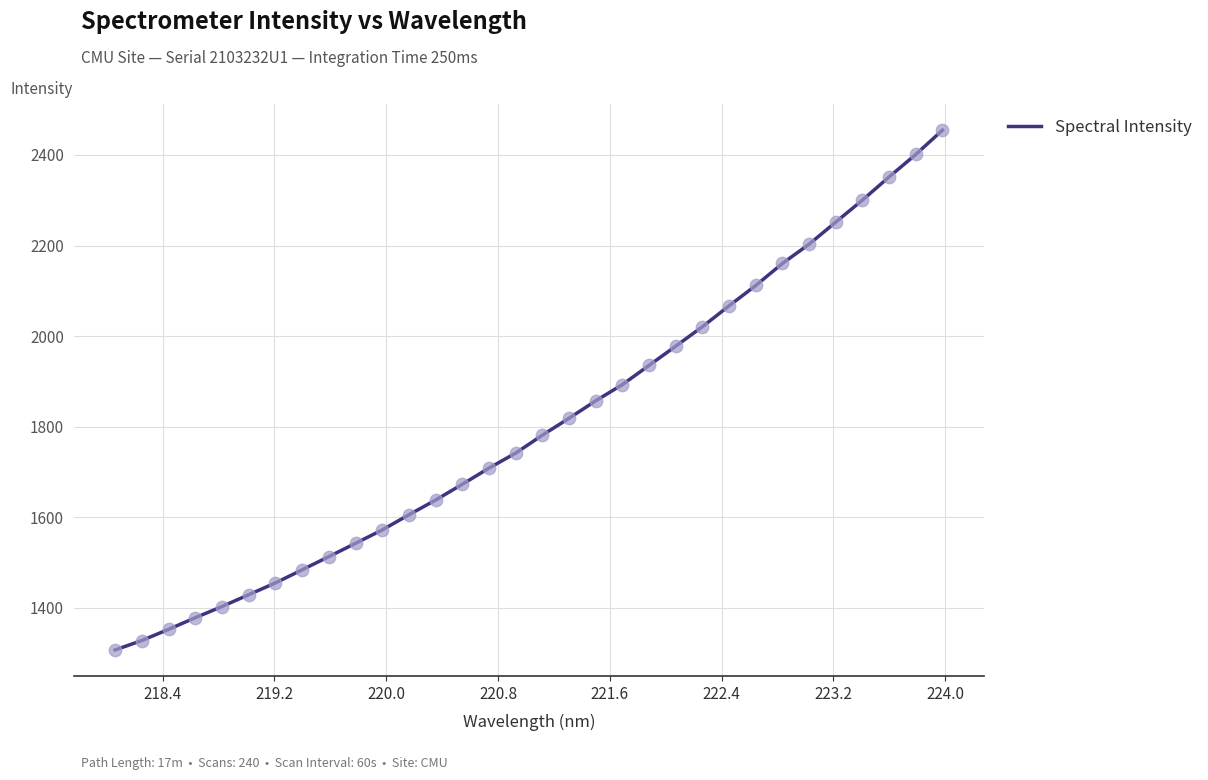

What is the greatest value displayed?

2454.8